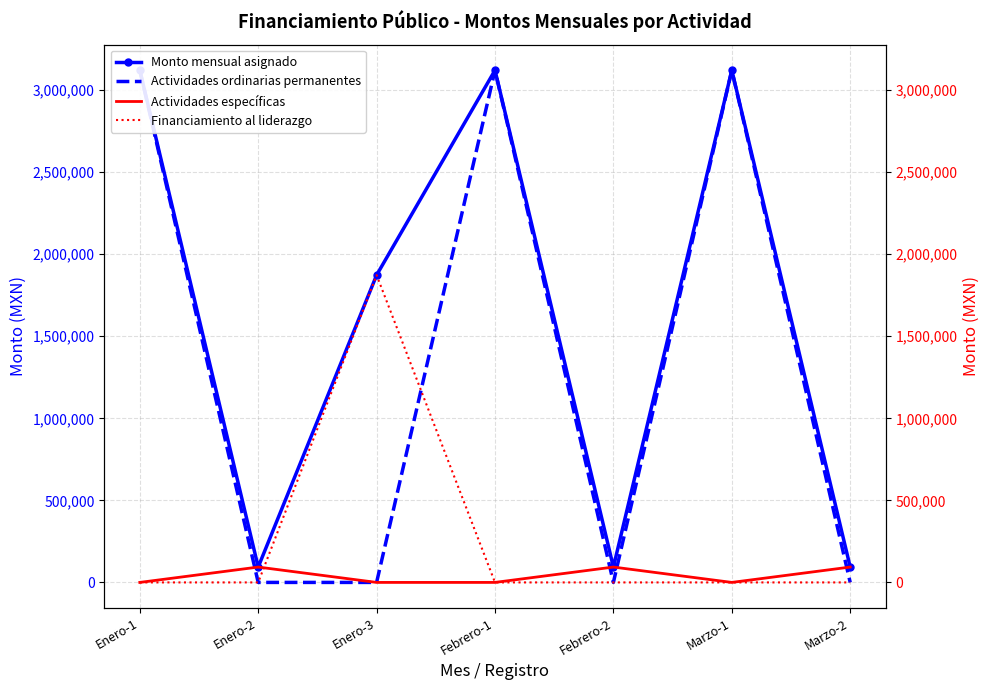

True or false: Actividades específicas has a value of 44888.9 at Febrero-2.

False